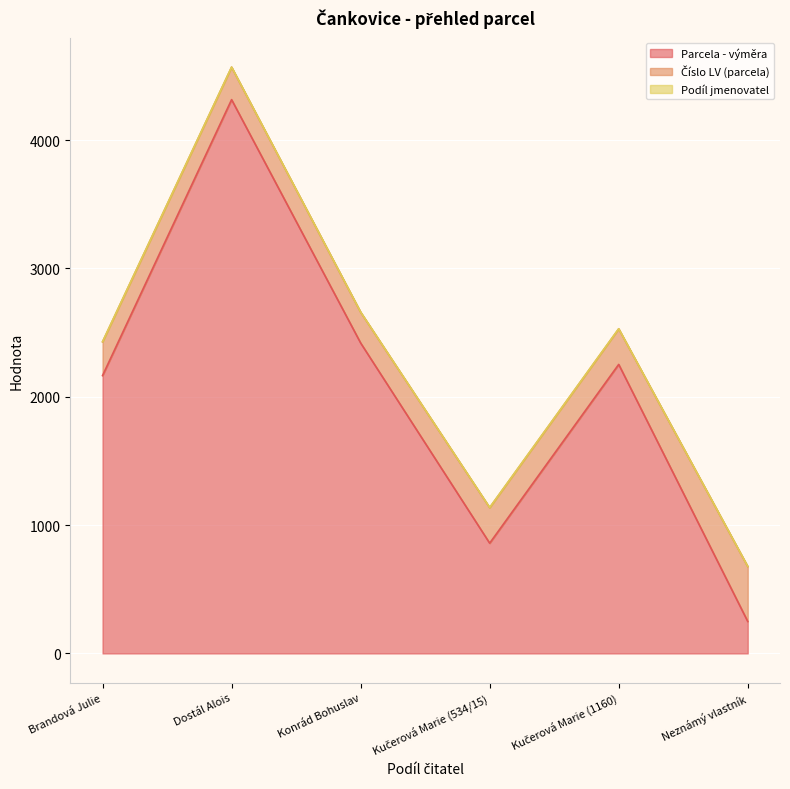

Reading left to right, extract all data points from this chart.

Parcela - výměra: Brandová Julie=2165	Dostál Alois=4315	Konrád Bohuslav=2419	Kučerová Marie (534/15)=859	Kučerová Marie (1160)=2252	Neznámý vlastník=249
Číslo LV (parcela): Brandová Julie=263	Dostál Alois=253	Konrád Bohuslav=240	Kučerová Marie (534/15)=277	Kučerová Marie (1160)=277	Neznámý vlastník=428
Podíl jmenovatel: Brandová Julie=1	Dostál Alois=1	Konrád Bohuslav=1	Kučerová Marie (534/15)=1	Kučerová Marie (1160)=1	Neznámý vlastník=1